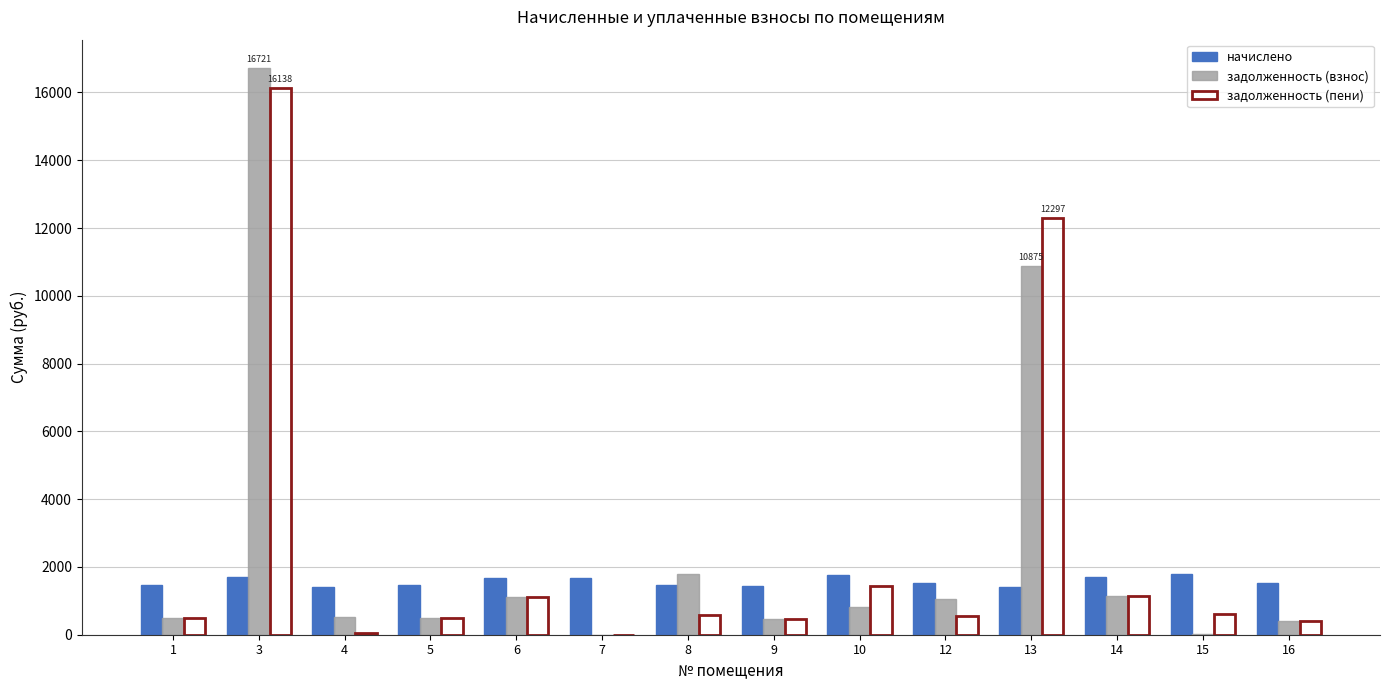

The value of задолженность (взнос) at 16 is 418.7. True or false?

True